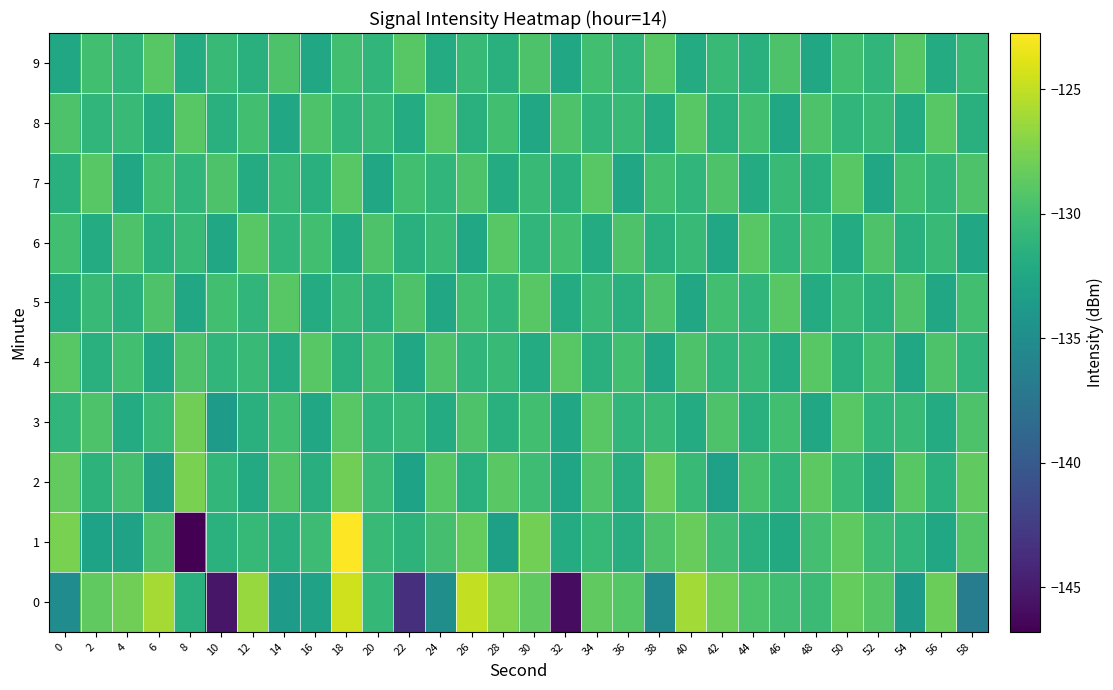

What is the difference between the highest and lowest values at 4?

5.1